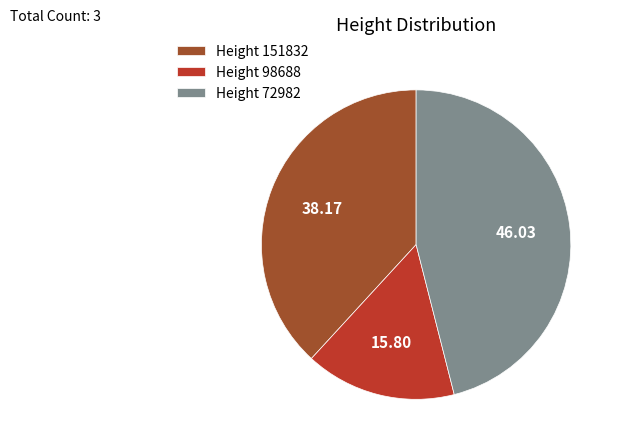

Which category has the biggest portion of the pie?

Height 72982